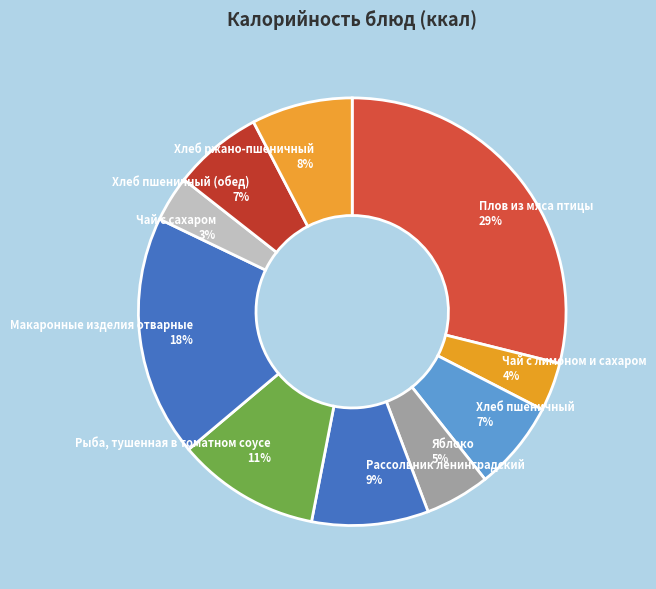

To the nearest percent, what portion does Рассольник ленинградский represent?

9%